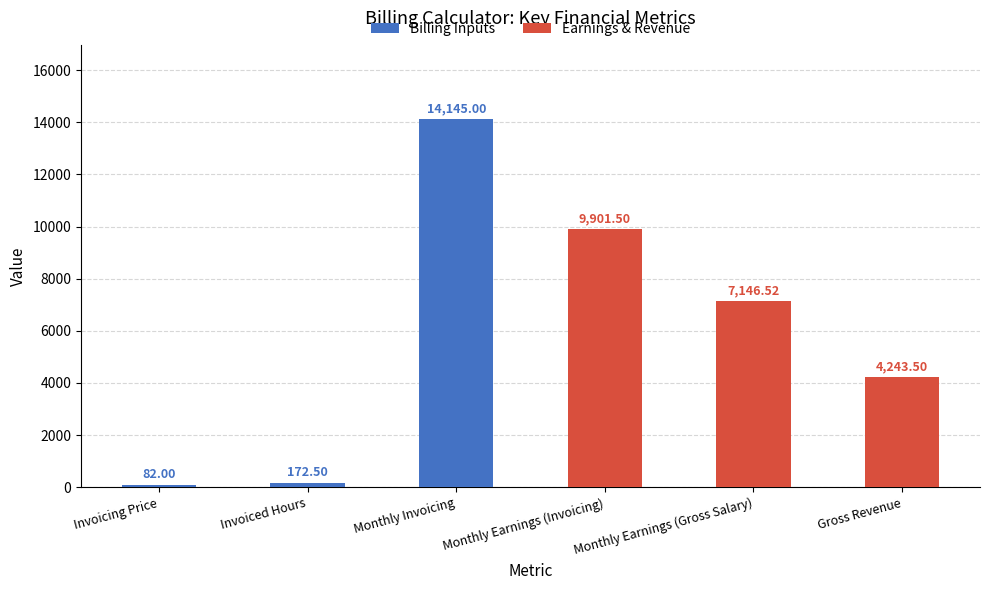

The value of Billing Inputs at Invoicing Price is 82.0. True or false?

True